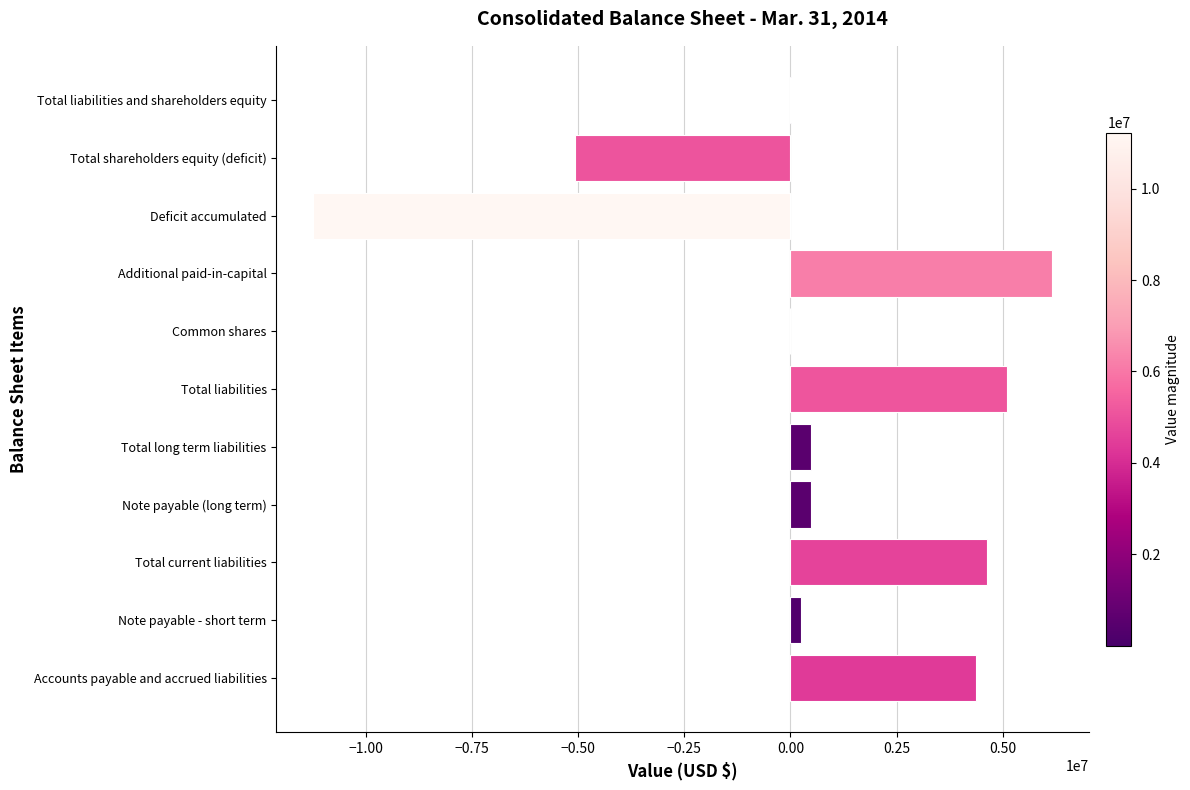

What is the sum of all values?

5153976